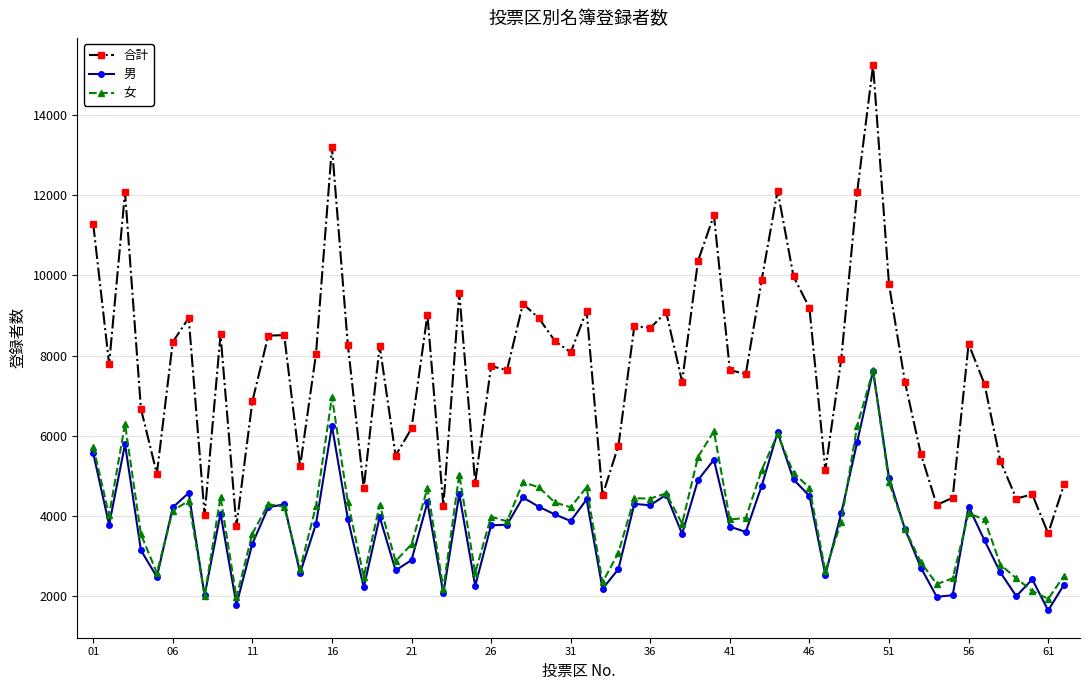

True or false: 女 has more than 0 interior local peaks.

True